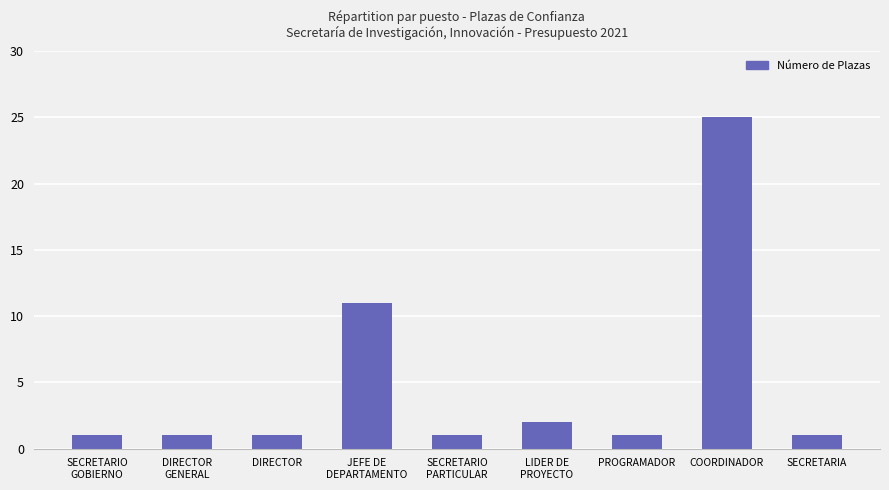

What is the value of the 8th bar from the left?

25